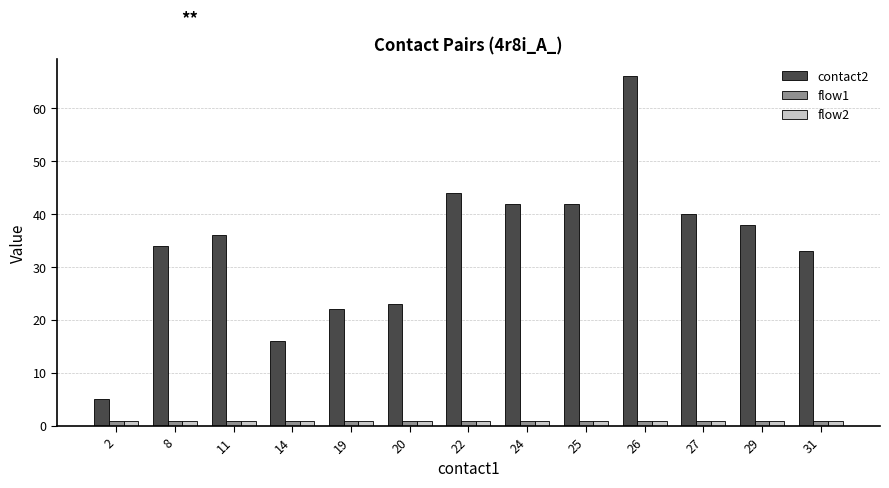

Does the chart contain any negative values?

No